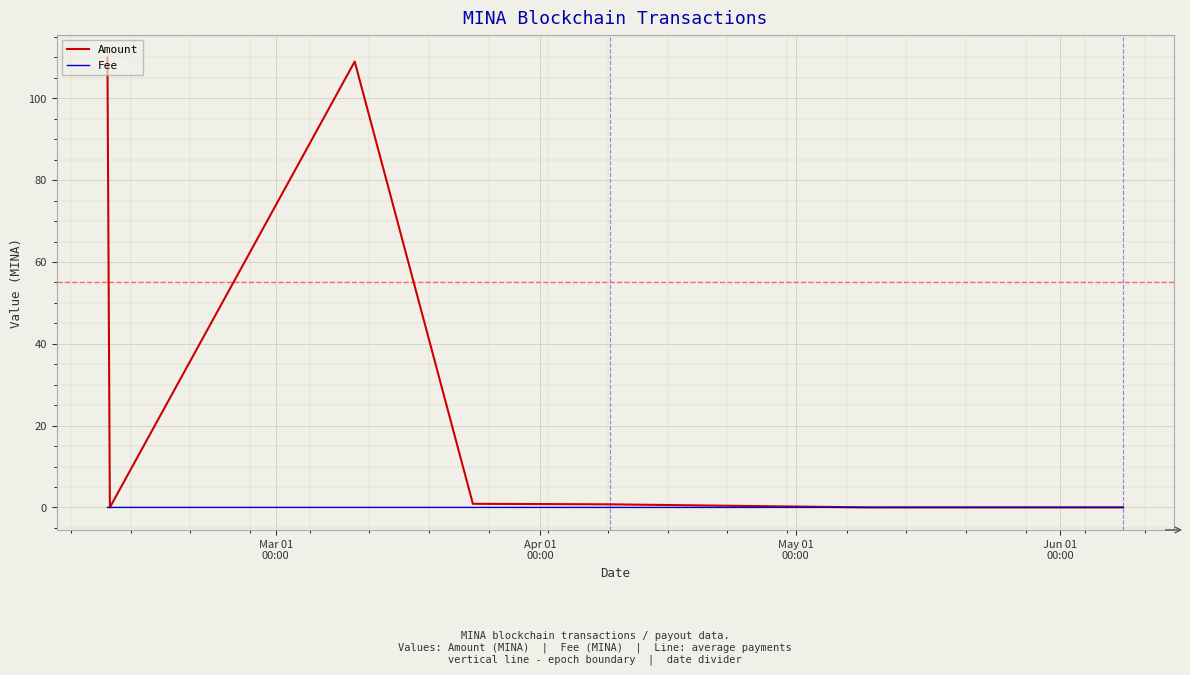

List the series in order of their peak value, highest first.

Amount, Fee